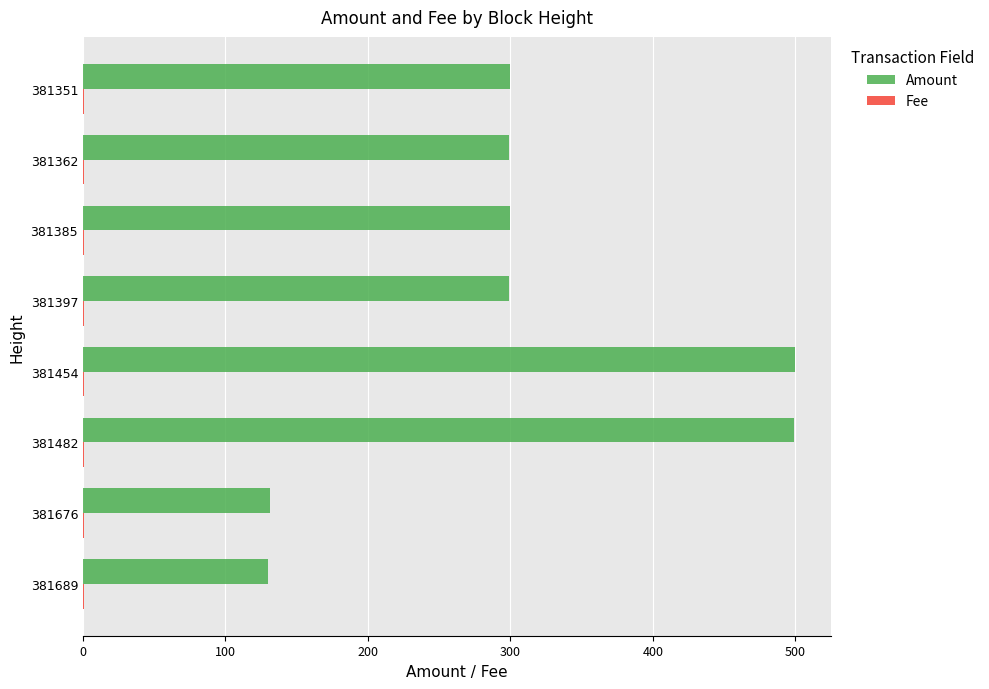

What is the sum of all Amount values?

2458